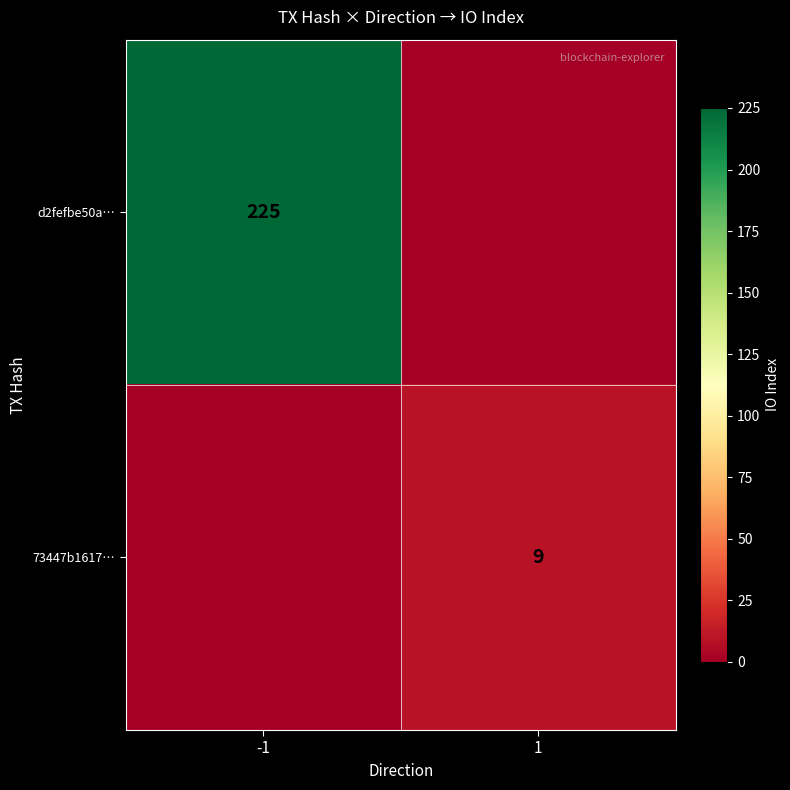

What is the difference between the highest and lowest values at -1?

225